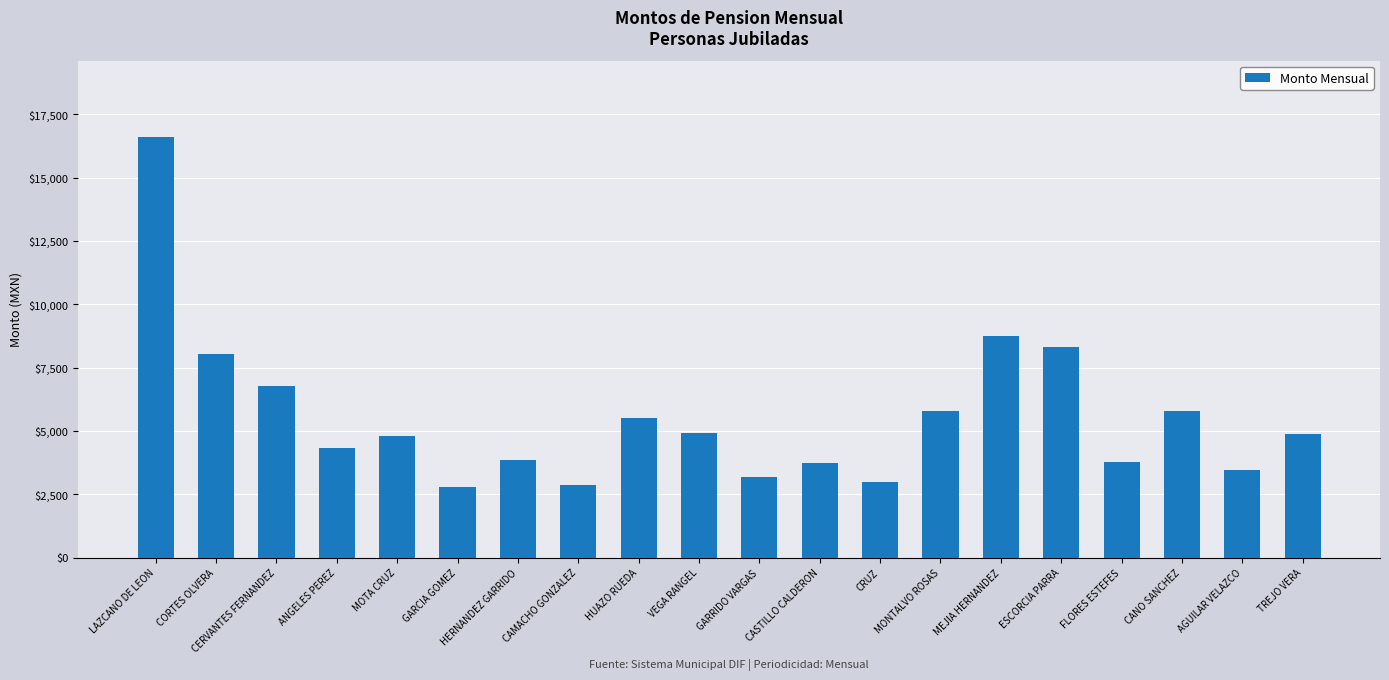

What is the label of the 20th bar from the left?

TREJO VERA